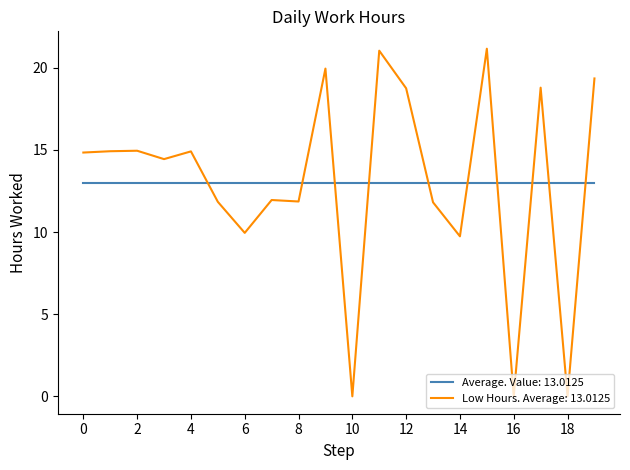

True or false: Average. Value: 13.0125 and Low Hours. Average: 13.0125 intersect in this chart.

True